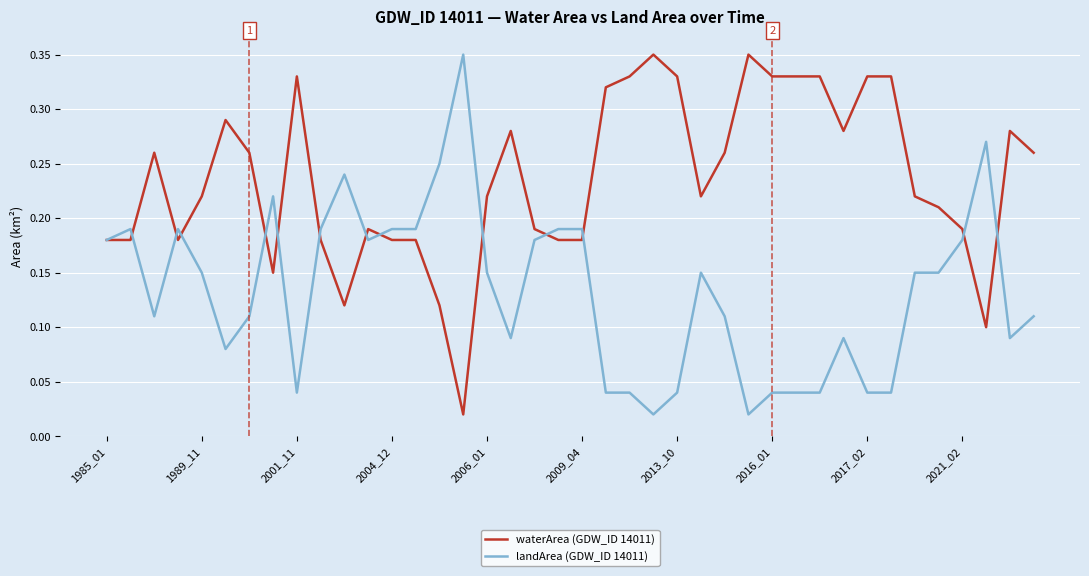

Rank the series by their average value, from highest to lowest.

waterArea (GDW_ID 14011), landArea (GDW_ID 14011)